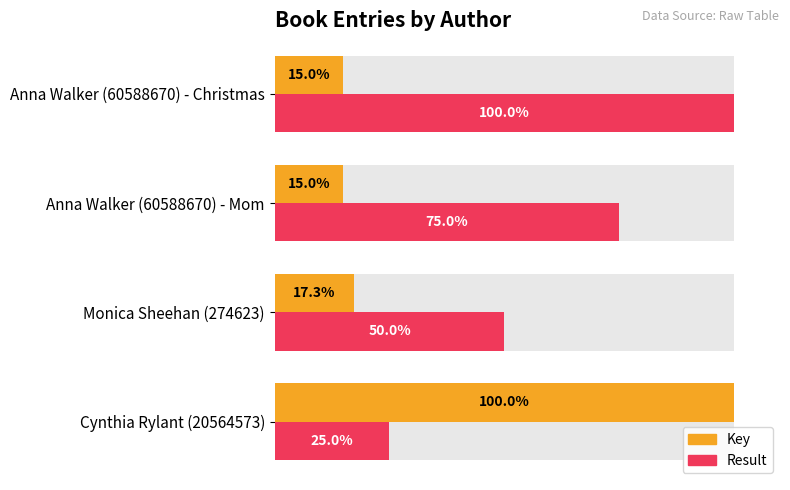

What is the approximate value of Result at Cynthia Rylant (20564573)?

25.0